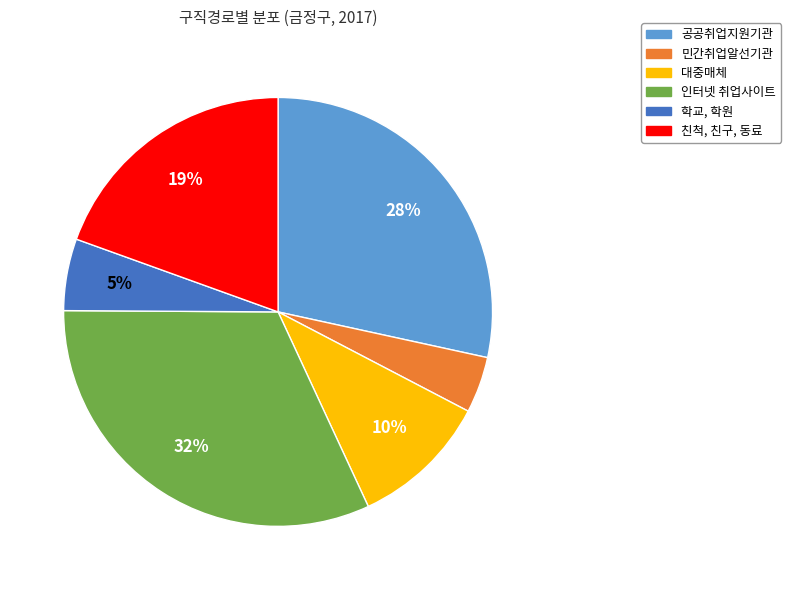

The 민간취업알선기관 slice represents 4% of the pie. True or false?

True